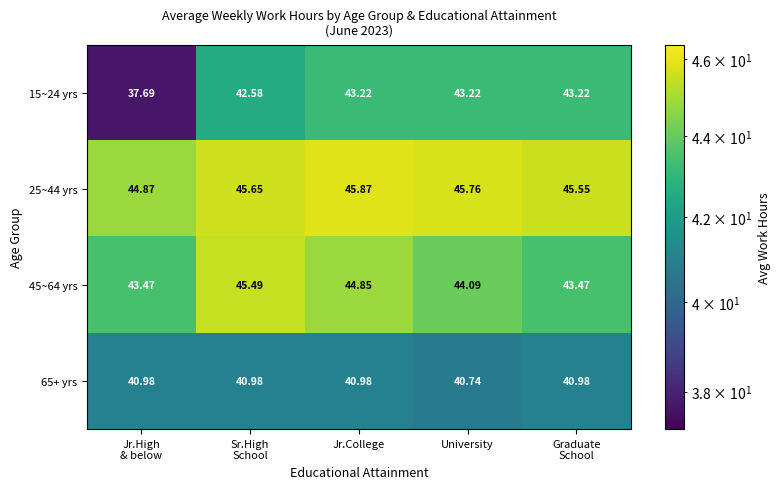

What is the maximum value shown in the chart?

45.9